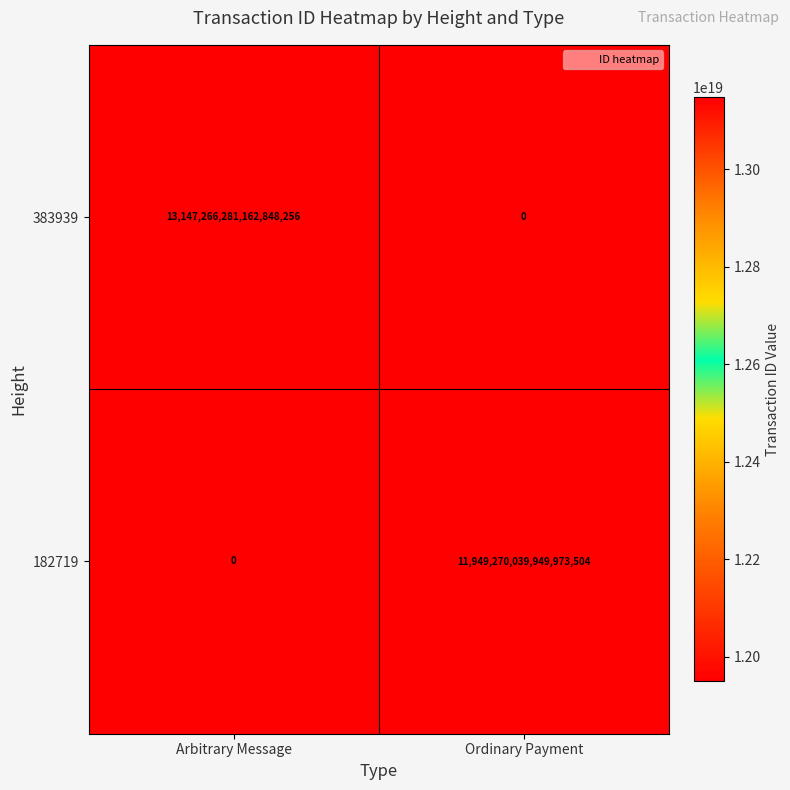

Where is 182719 nearest to the value 5974635019974986752?

Arbitrary Message